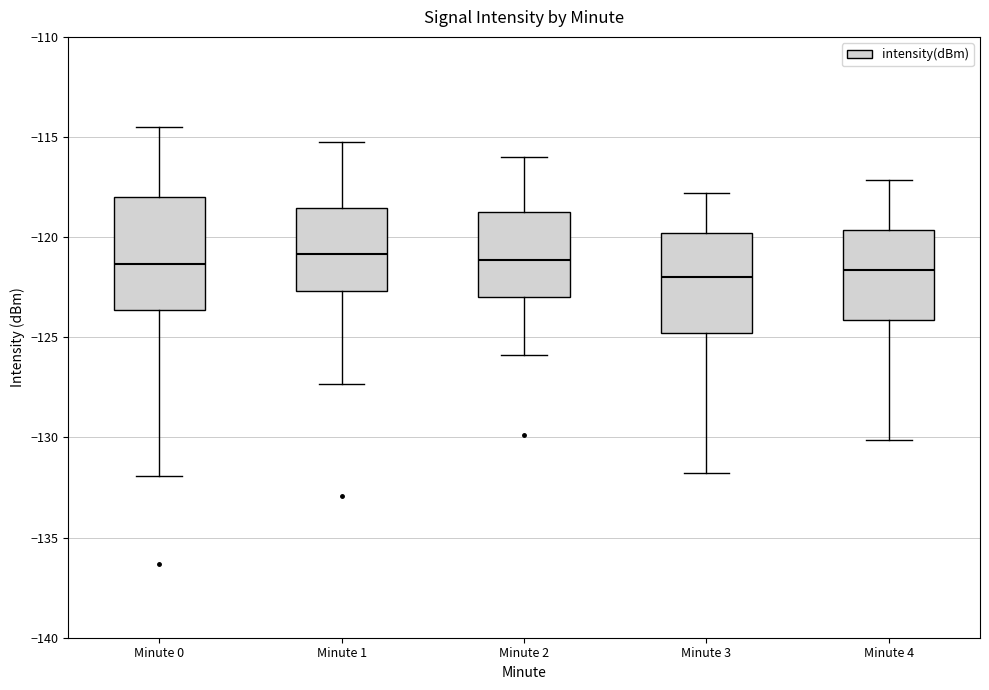

Comparing the boxes themselves (not the whiskers), which one is the tallest?

Minute 0